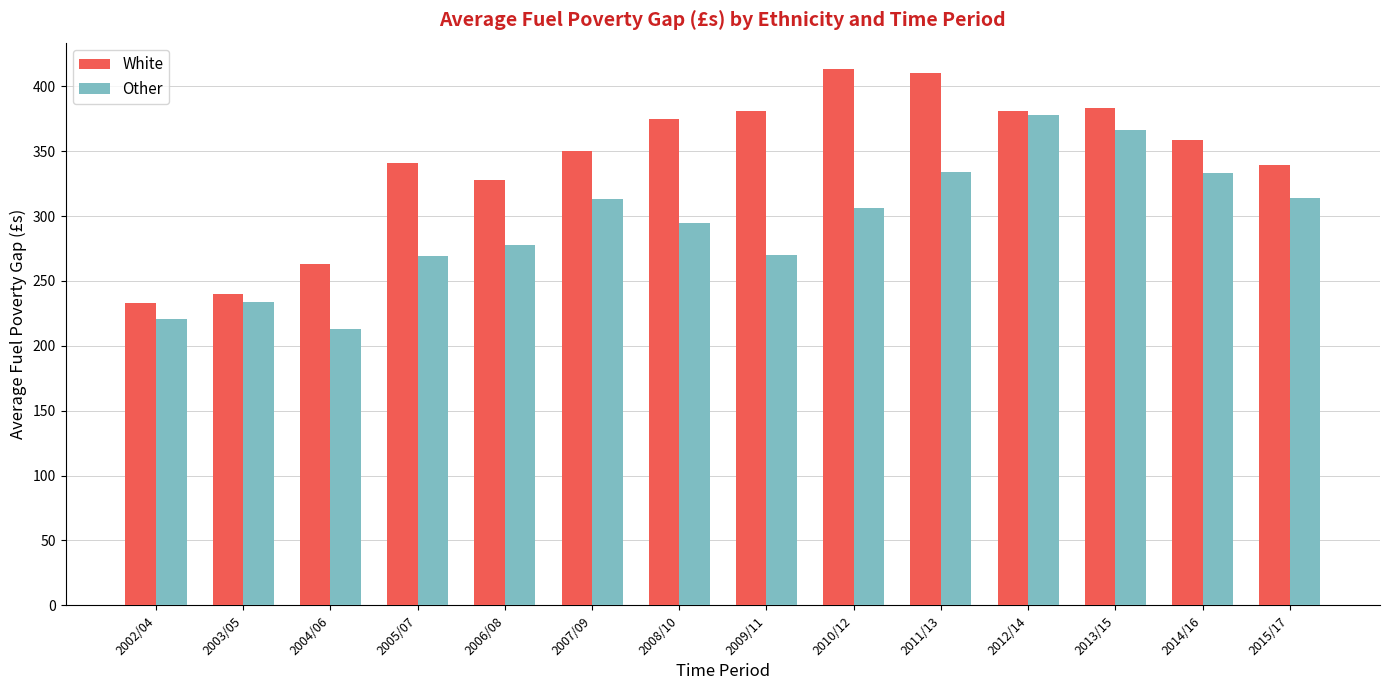

Is the value of Other at 2010/12 greater than the value of White at 2014/16?

No